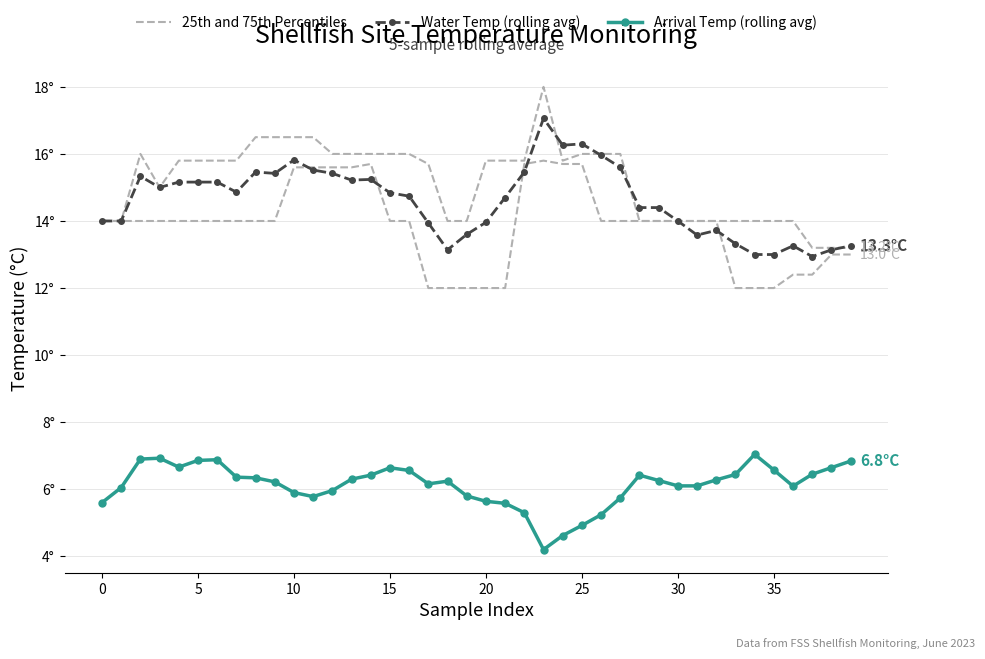

The value of Water Temp (rolling avg) at 27 is 15.6. True or false?

True